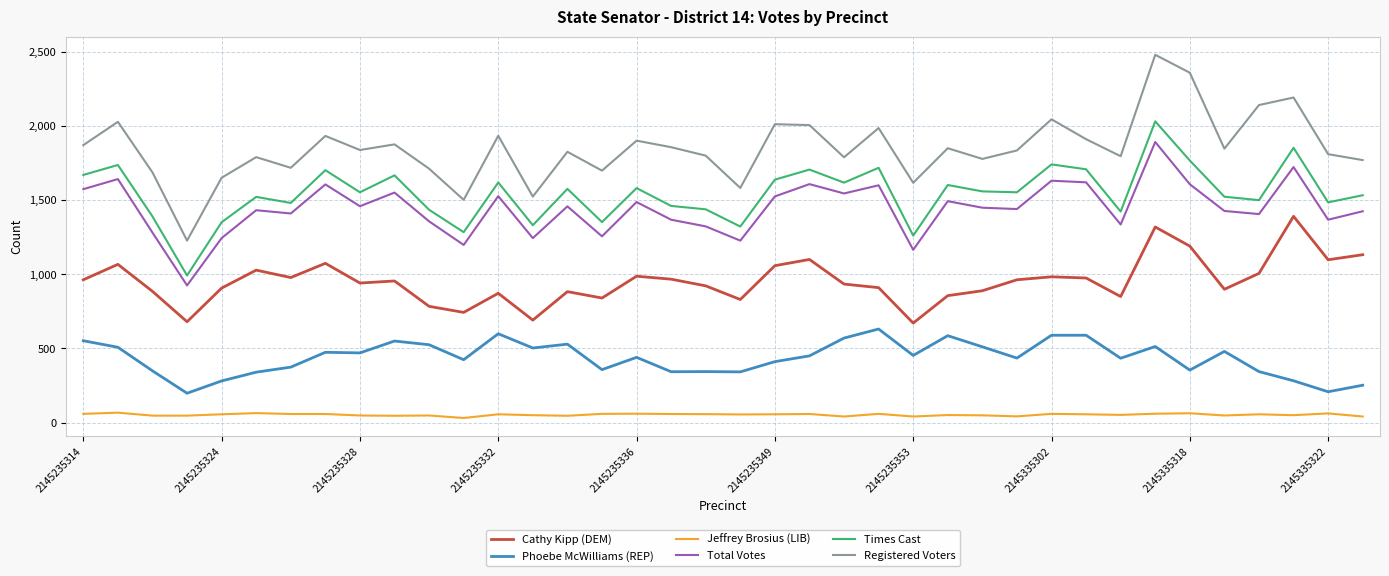

True or false: Cathy Kipp (DEM) and Total Votes intersect in this chart.

False